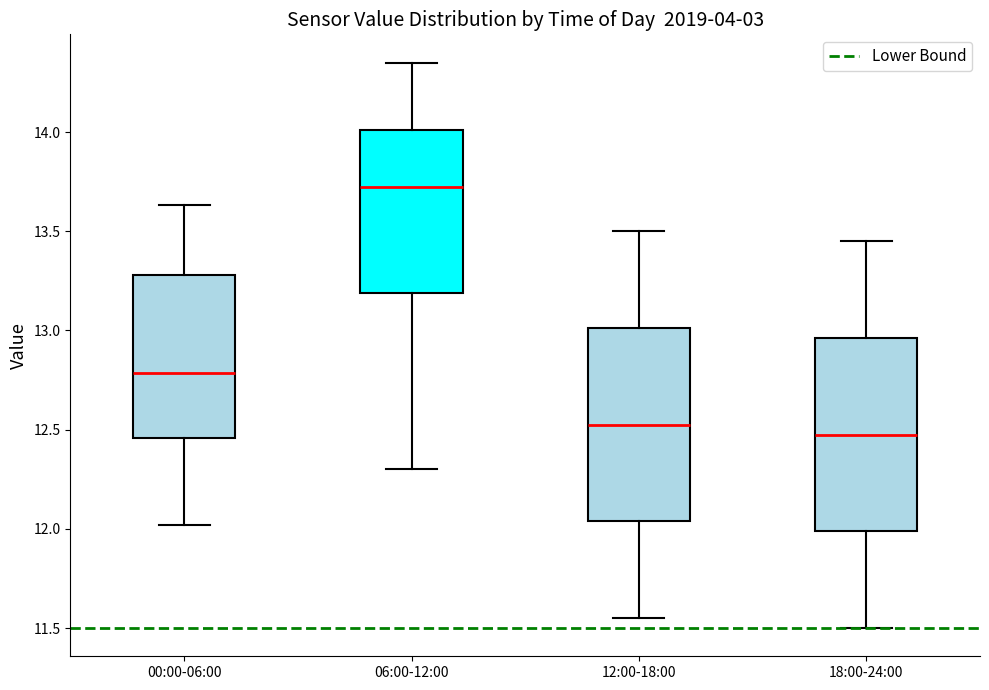

Which box's median line is the highest?

06:00-12:00